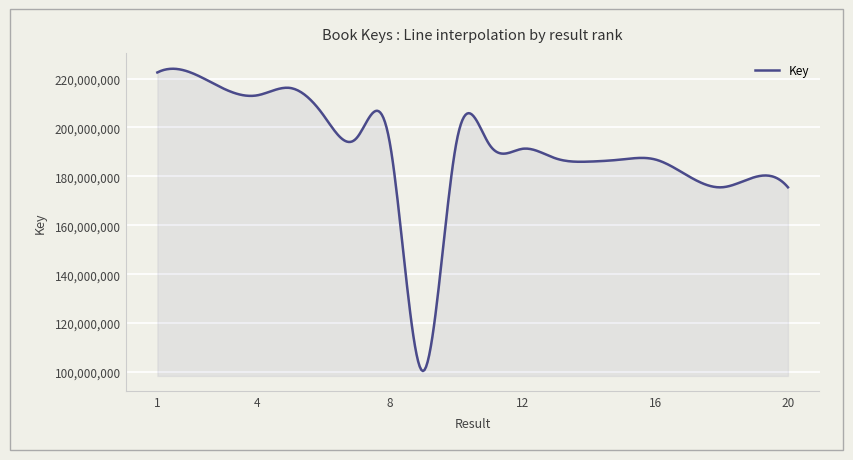

What is the maximum value shown in the chart?

224012578.4